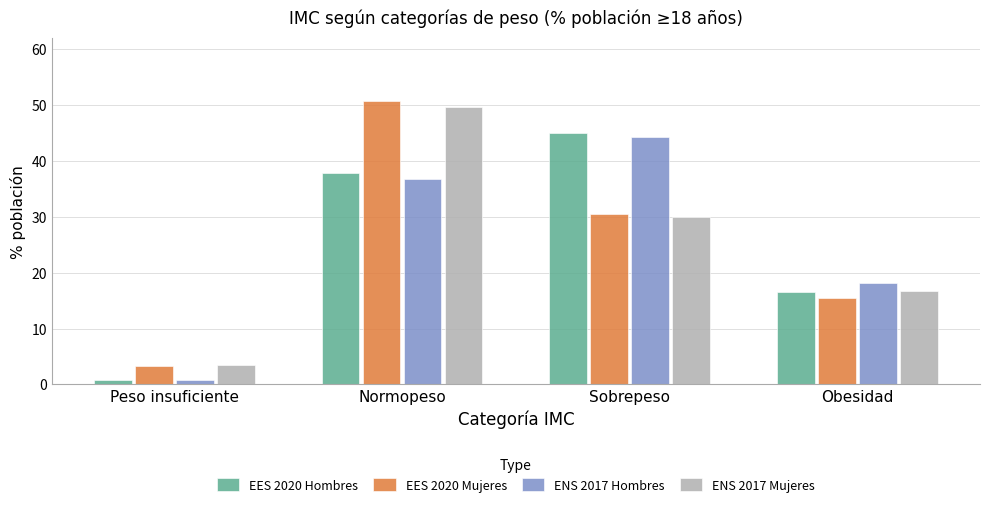

The value of ENS 2017 Hombres at Sobrepeso is 44.3. True or false?

True